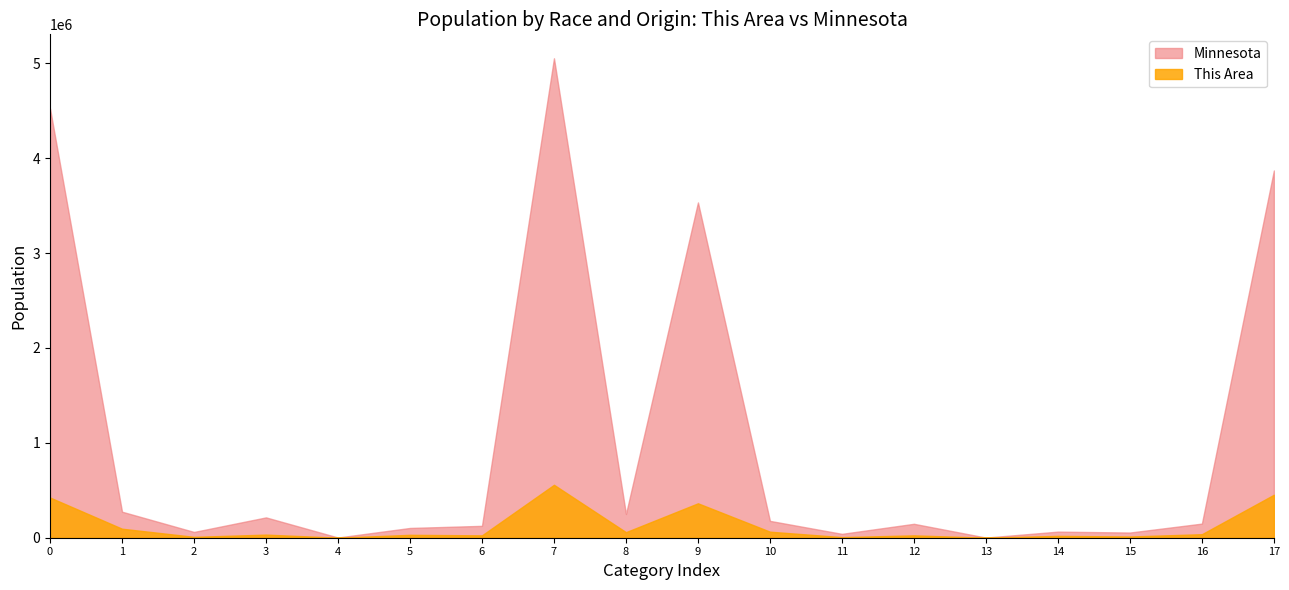

Which label corresponds to the largest value in the chart?

7